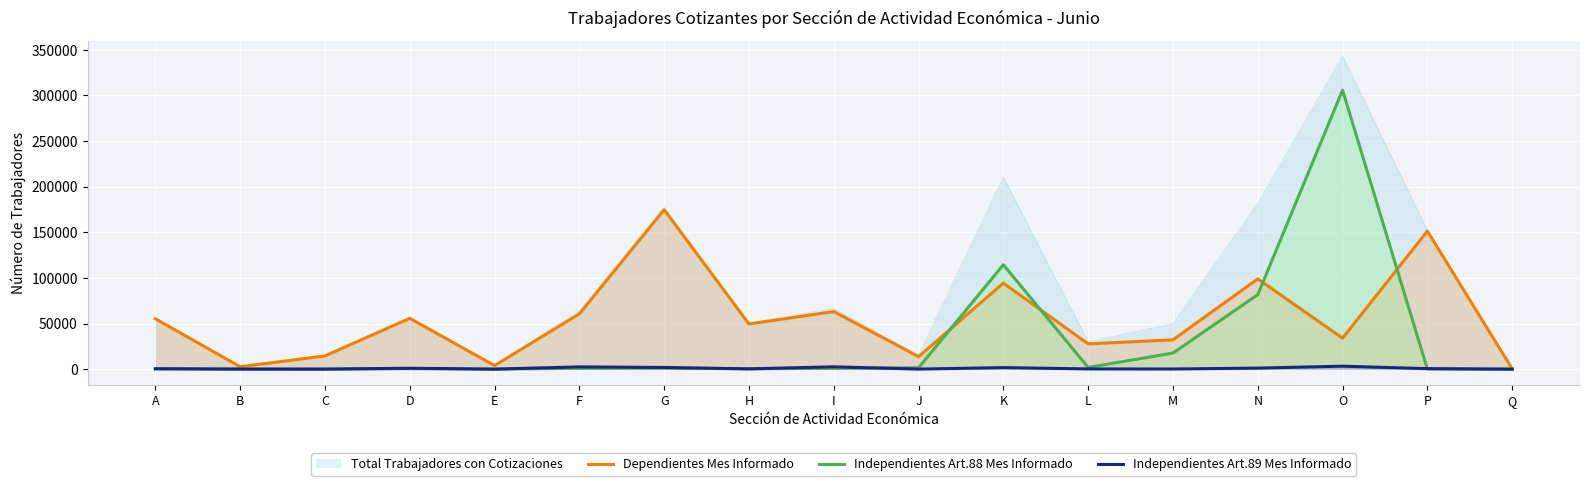

Rank the series by their average value, from highest to lowest.

Total Trabajadores con Cotizaciones, Dependientes Mes Informado, Independientes Art.88 Mes Informado, Independientes Art.89 Mes Informado